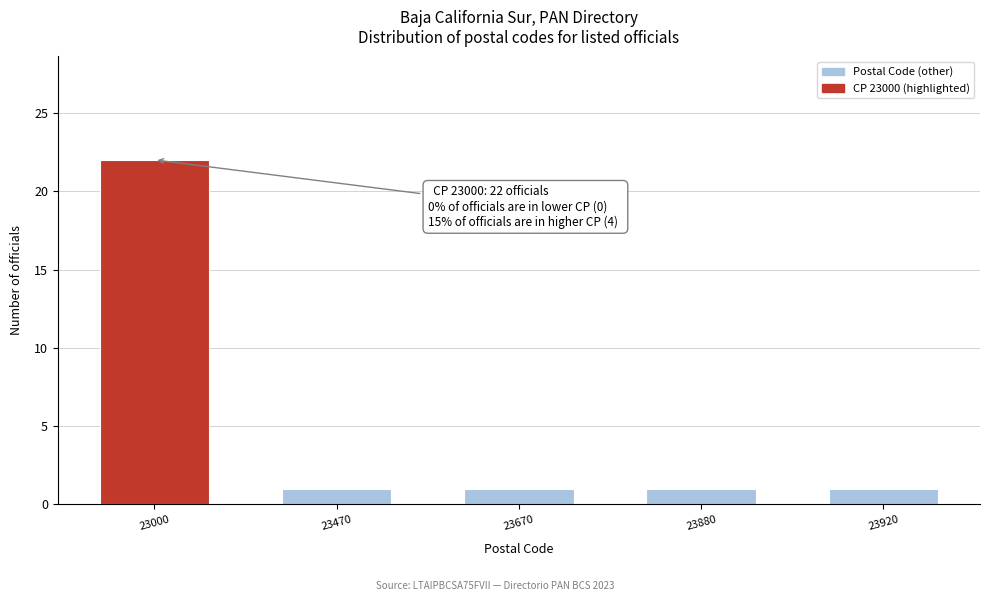

Reading left to right, what are all the values shown in this chart?

23000=22	23470=1	23670=1	23880=1	23920=1